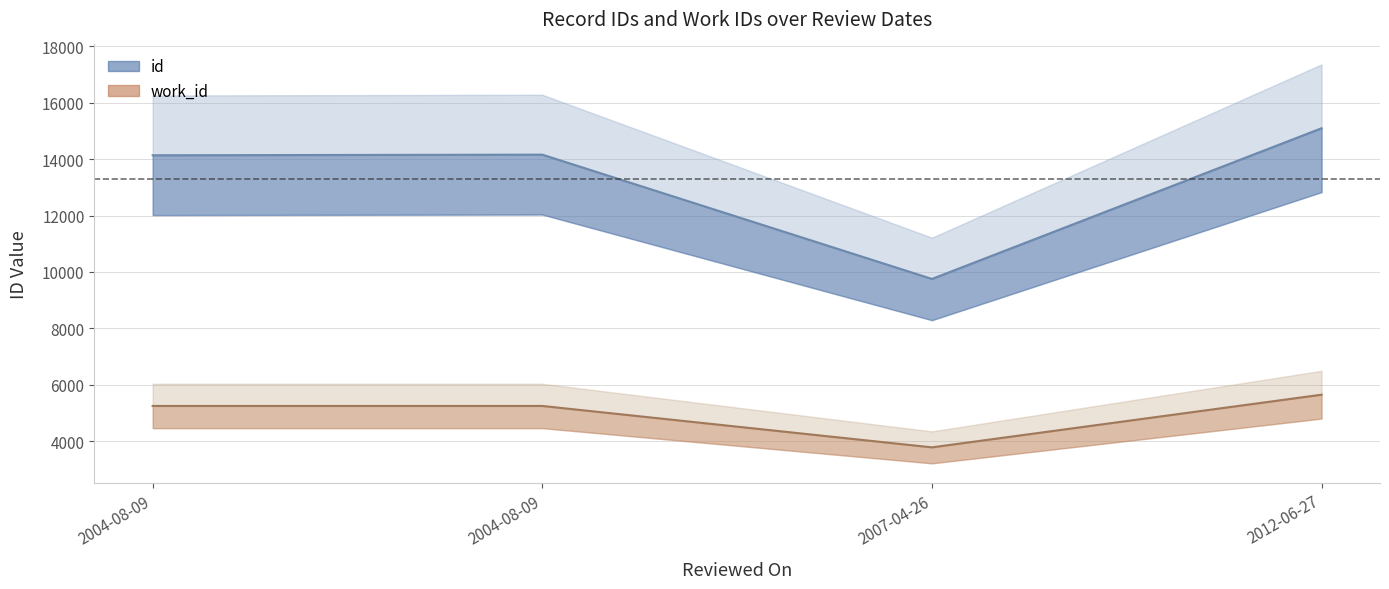

True or false: work_id and id intersect in this chart.

False